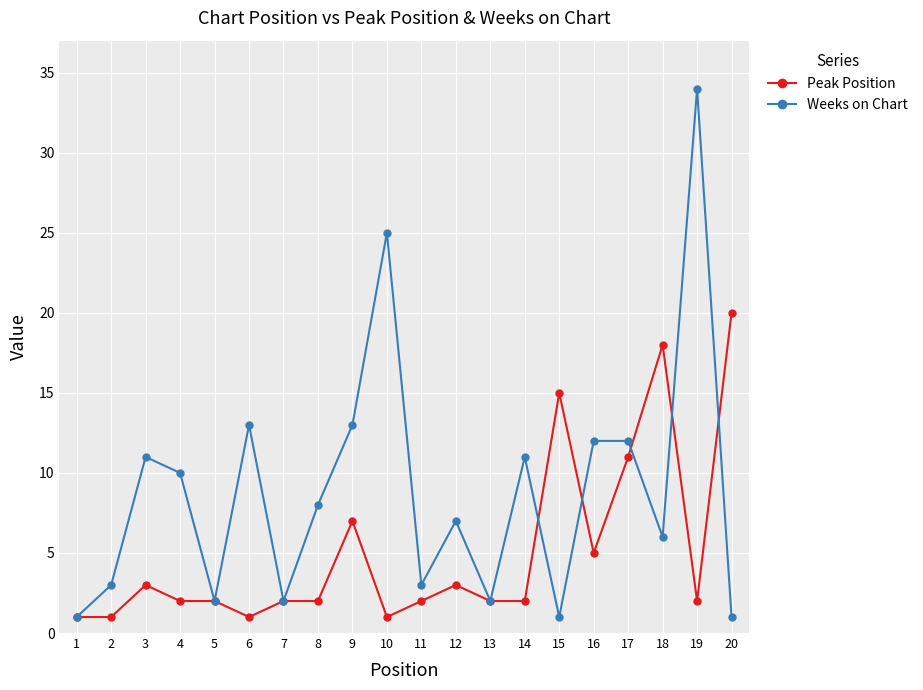

Read the Peak Position value at 17.

11